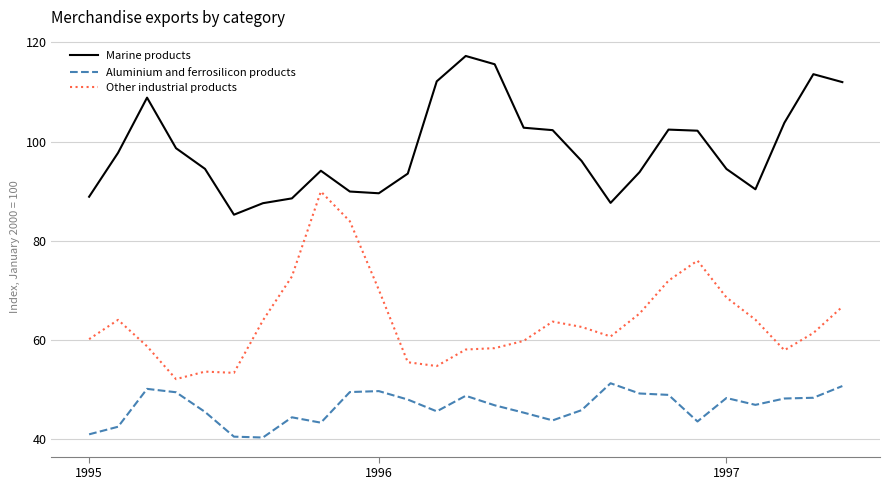

Rank the series by their average value, from highest to lowest.

Marine products, Other industrial products, Aluminium and ferrosilicon products